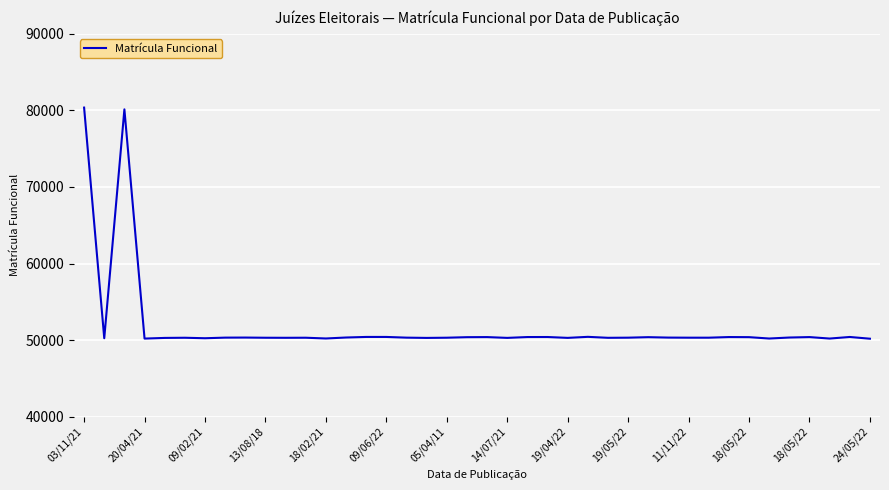

What is the smallest value displayed?

50187